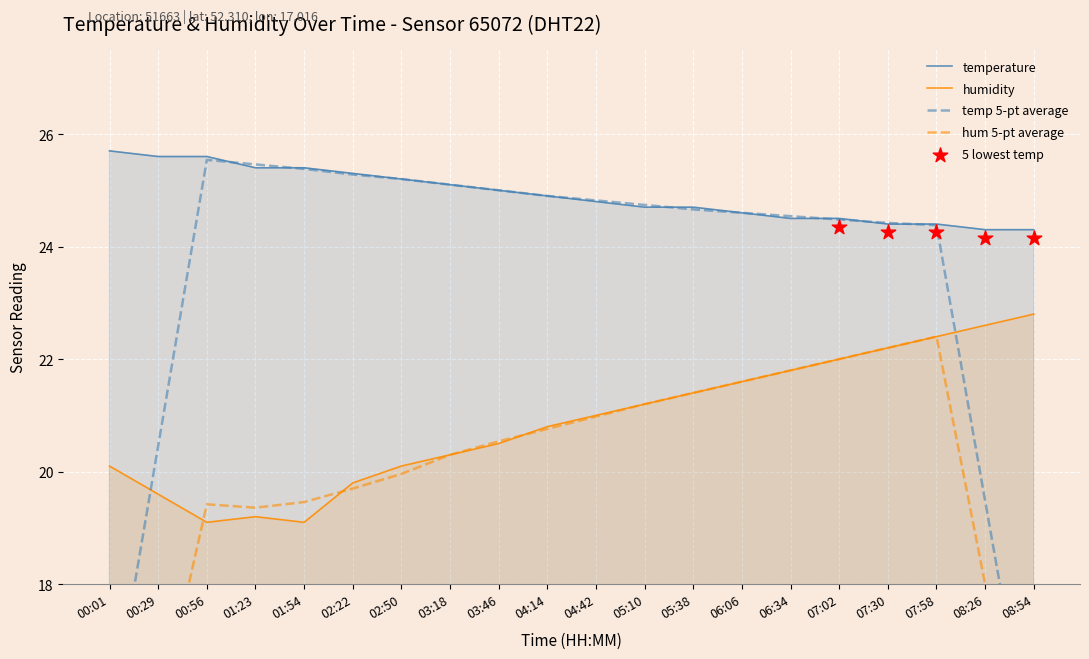

Is it true that humidity equals 20.1 at 02:50?

True